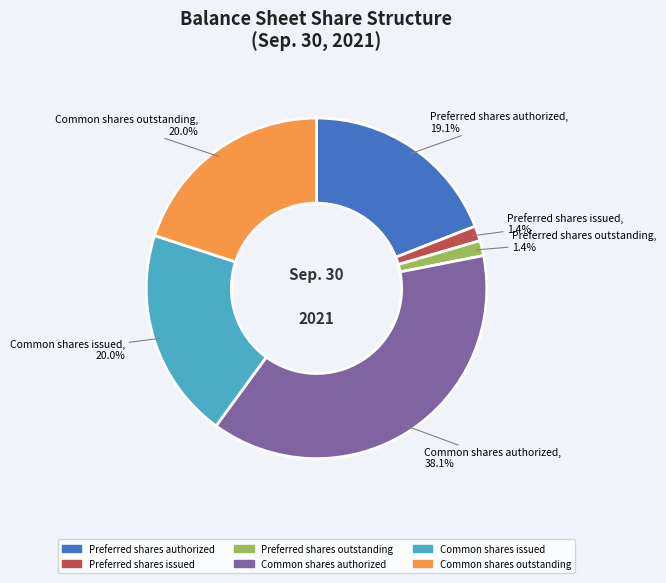

Which has a higher value, Preferred shares issued or Preferred shares authorized?

Preferred shares authorized